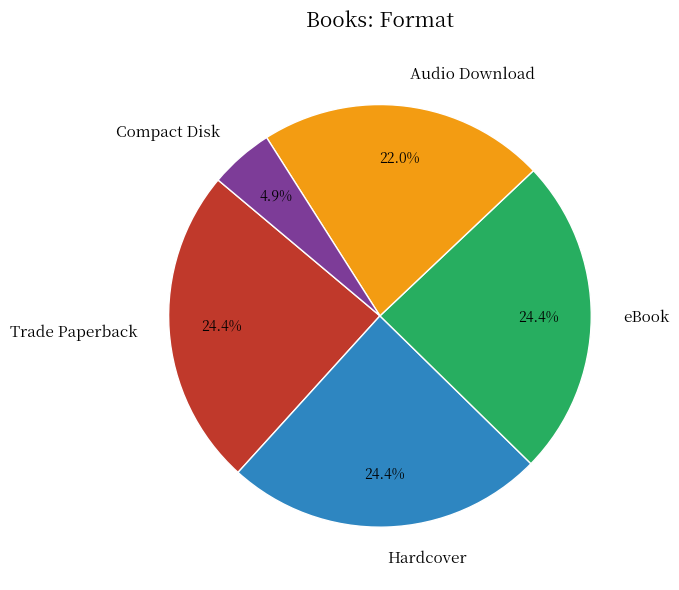

Does any single category account for the majority?

No